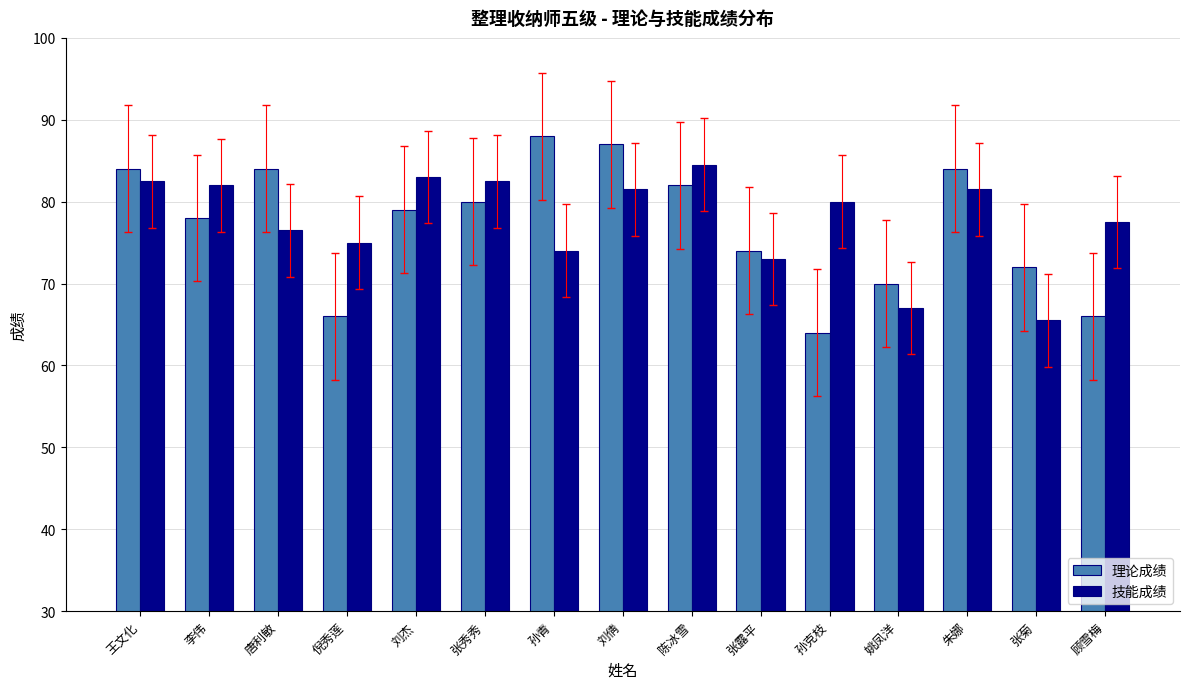

How many categories are shown in the chart?

15